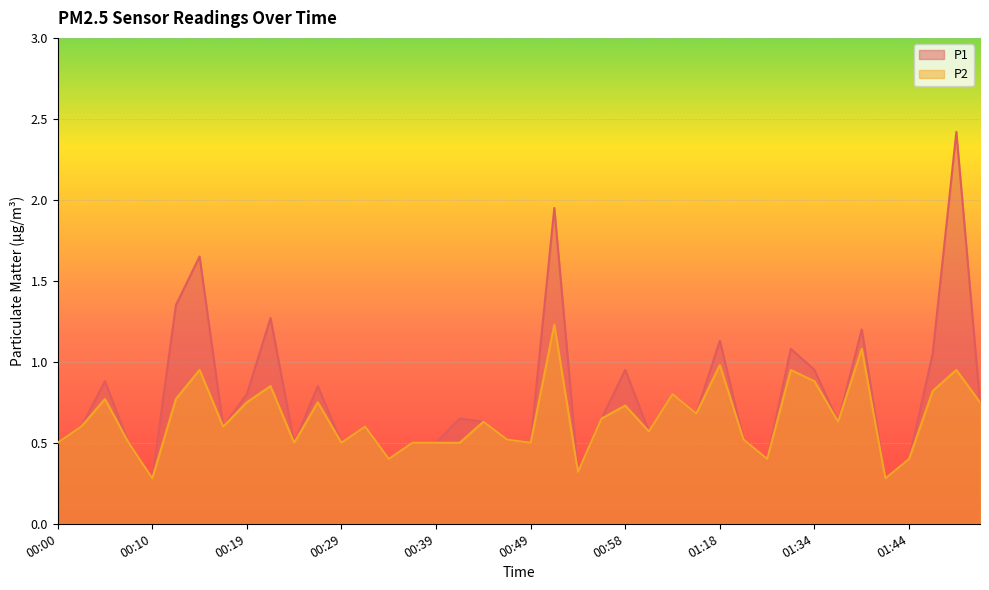

At which label is P2 closest to 0?

00:10